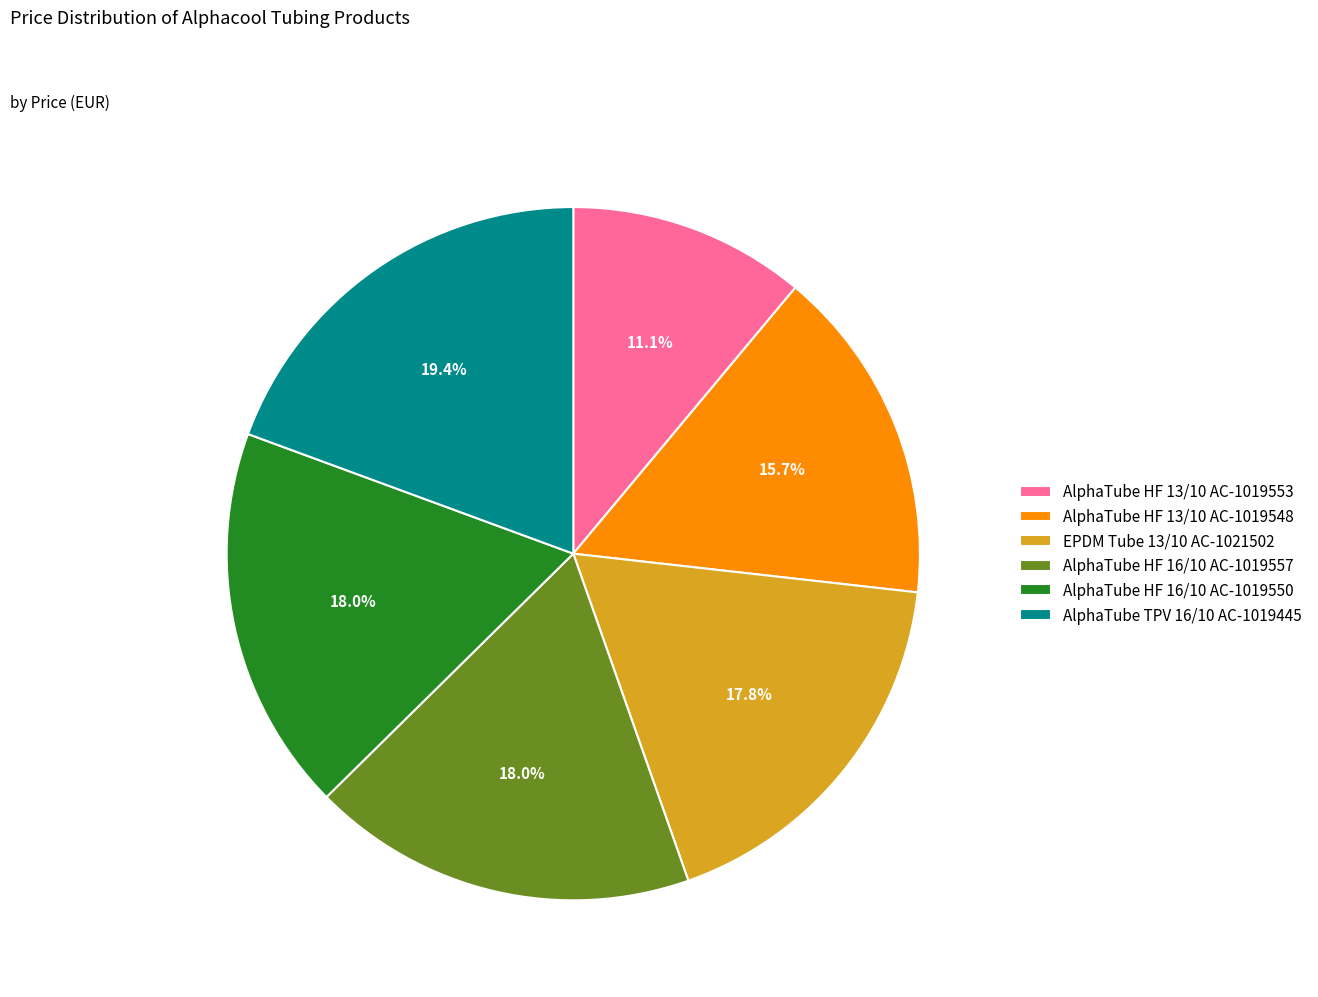

How many slices are in this pie chart?

6